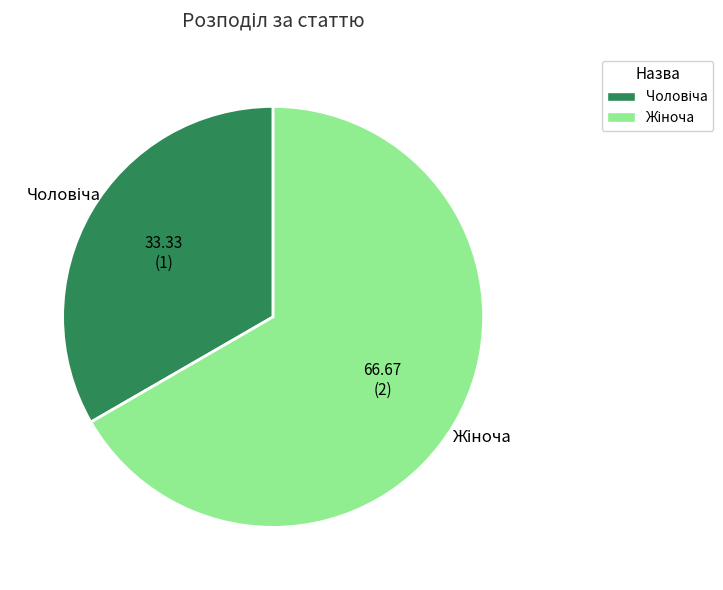

Does any single category account for the majority?

Yes